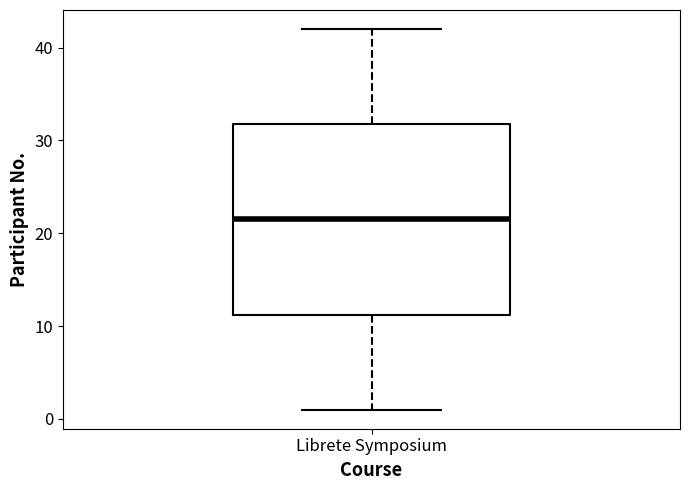

Where is the lower edge of the box for Librete Symposium on the y-axis? The values are not printed on the chart, so give them approximately, as read against the axis.

11